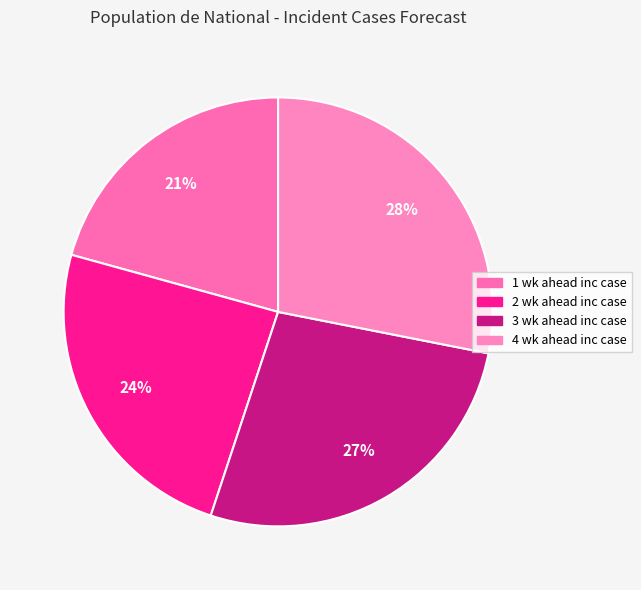

Count the number of slices in the pie.

4